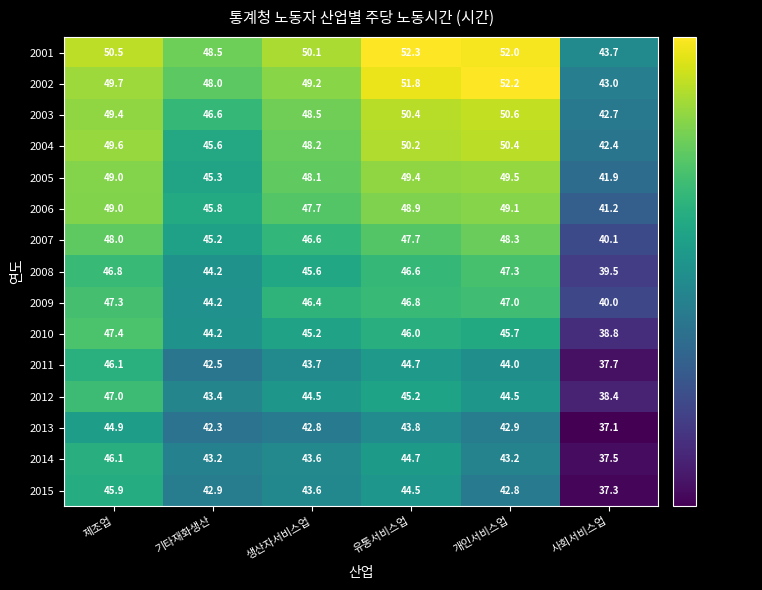

What is the minimum value shown in the chart?

37.1